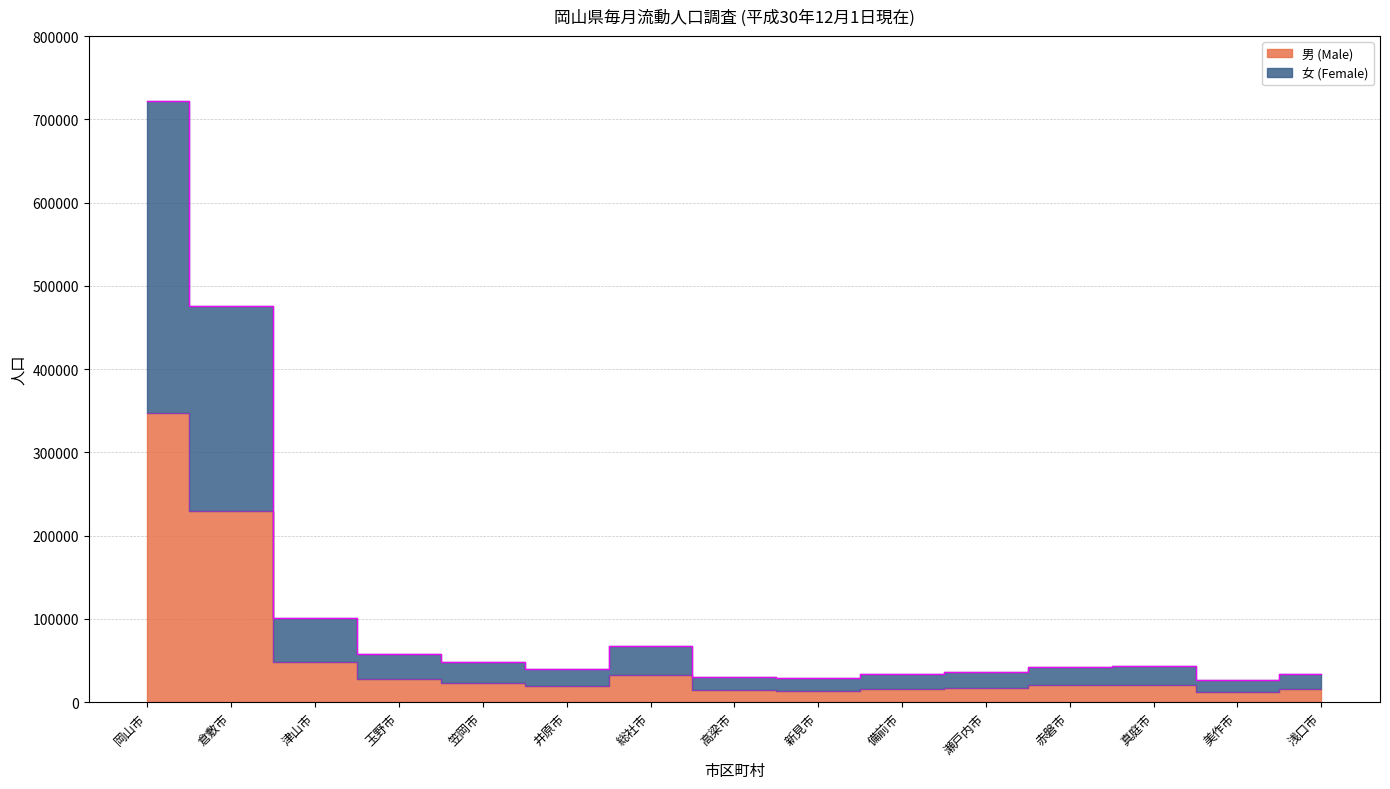

Is the value of 女 (Female) at 美作市 greater than the value of 男 (Male) at 岡山市?

No